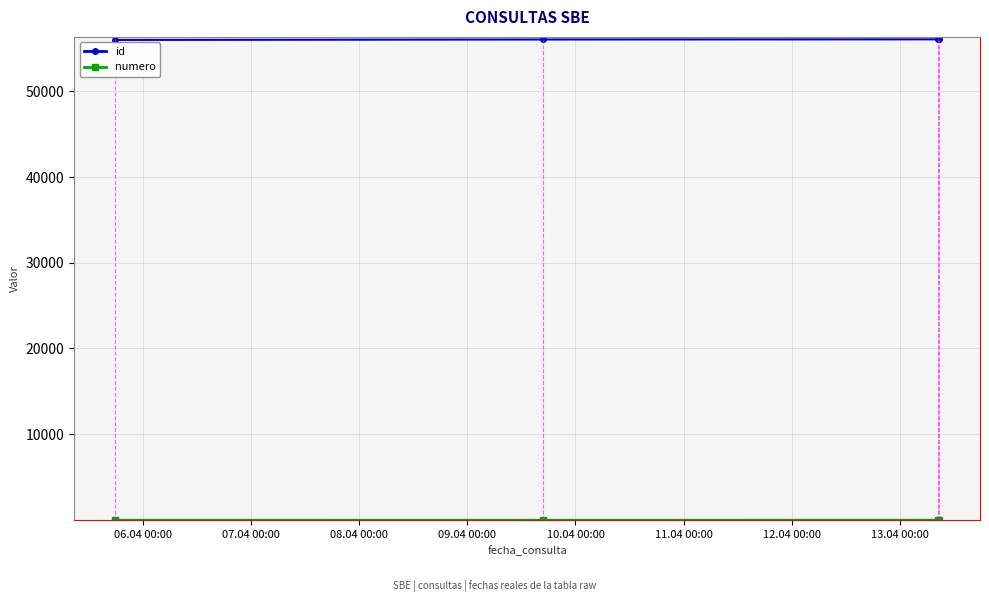

Does the chart display data point markers on the line(s)?

Yes